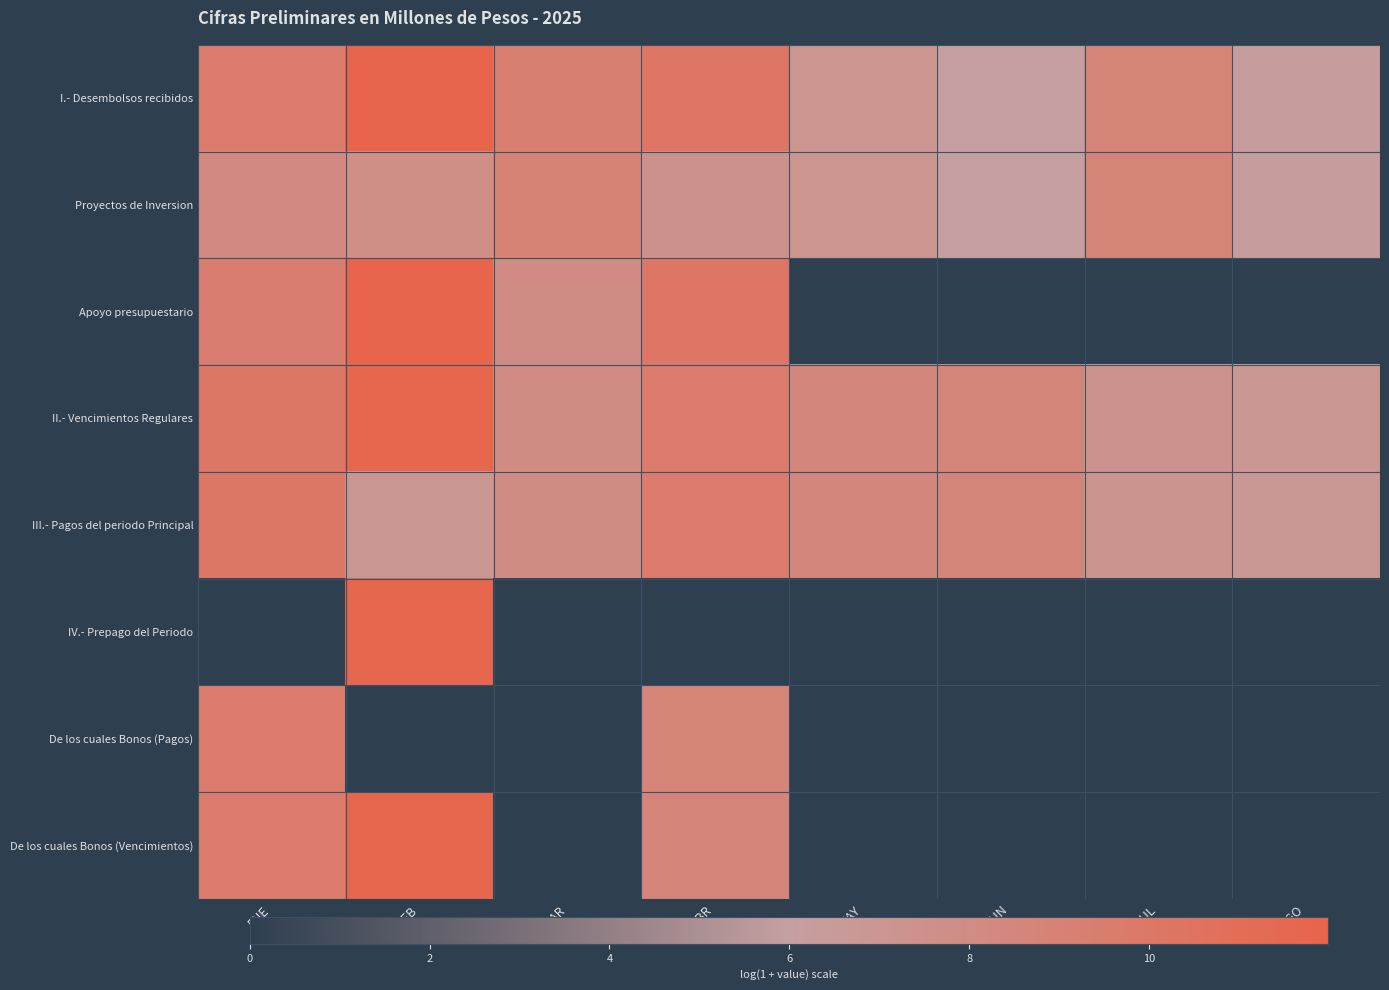

At which category does the chart reach its peak across all series?

FEB